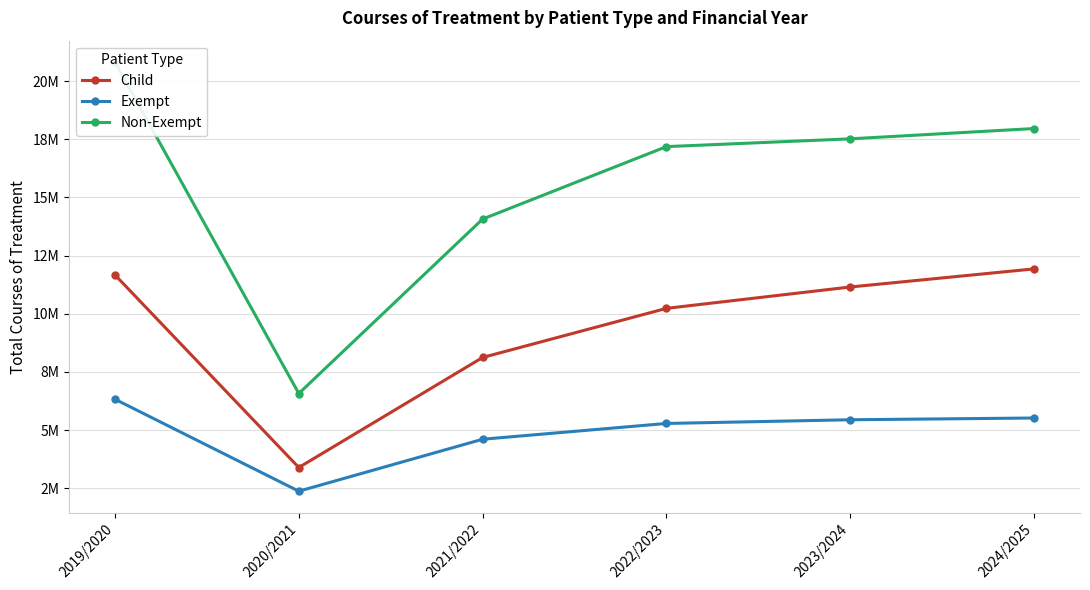

At which label does Non-Exempt first exceed 17518860?

2019/2020